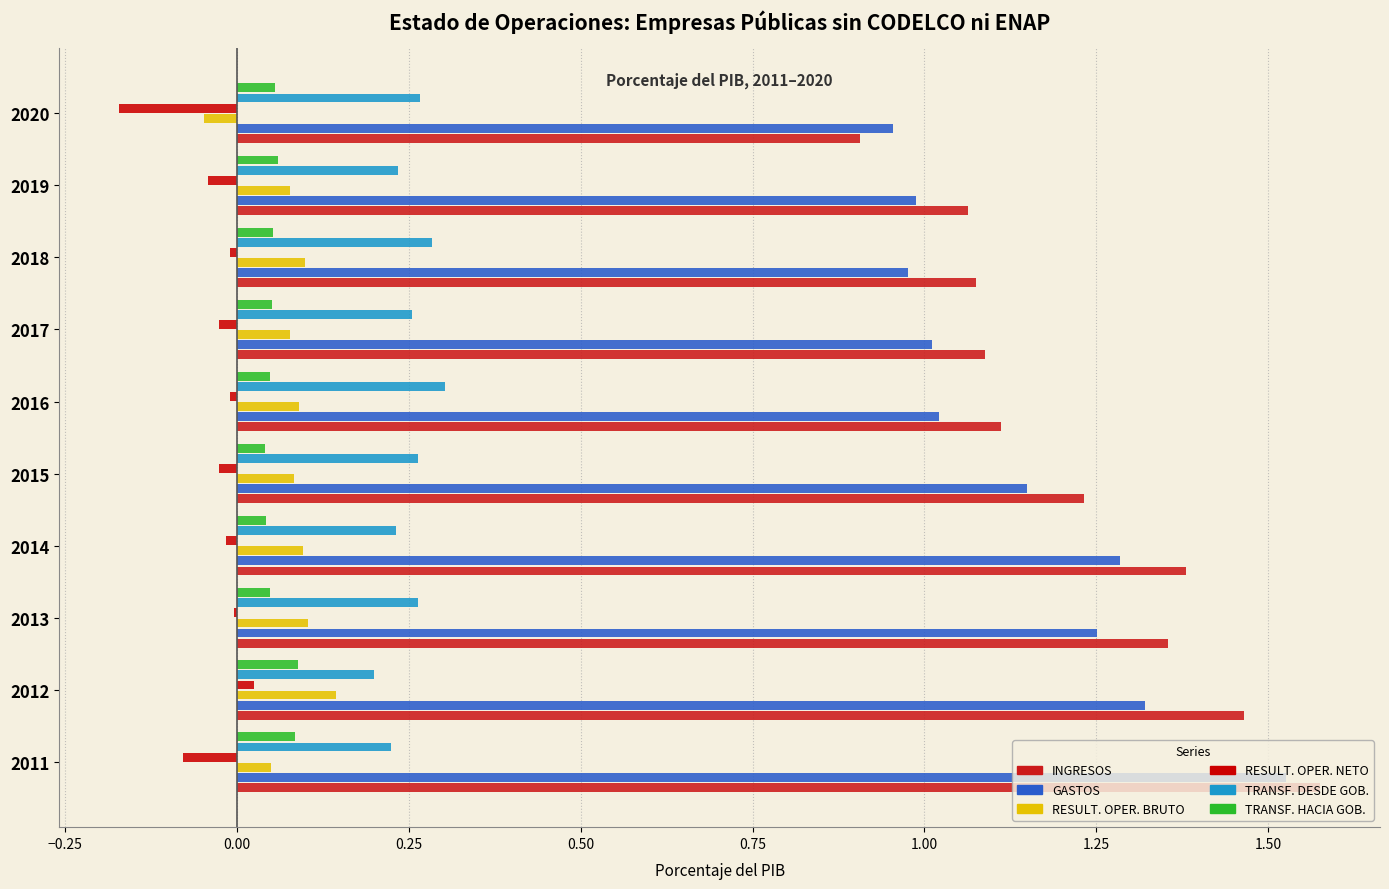

Where is TRANSF. DESDE GOB. nearest to the value 0?

2012